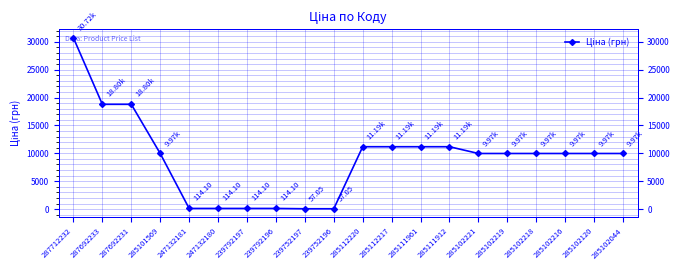

True or false: the data shows 18796.8 at 287692233.

True